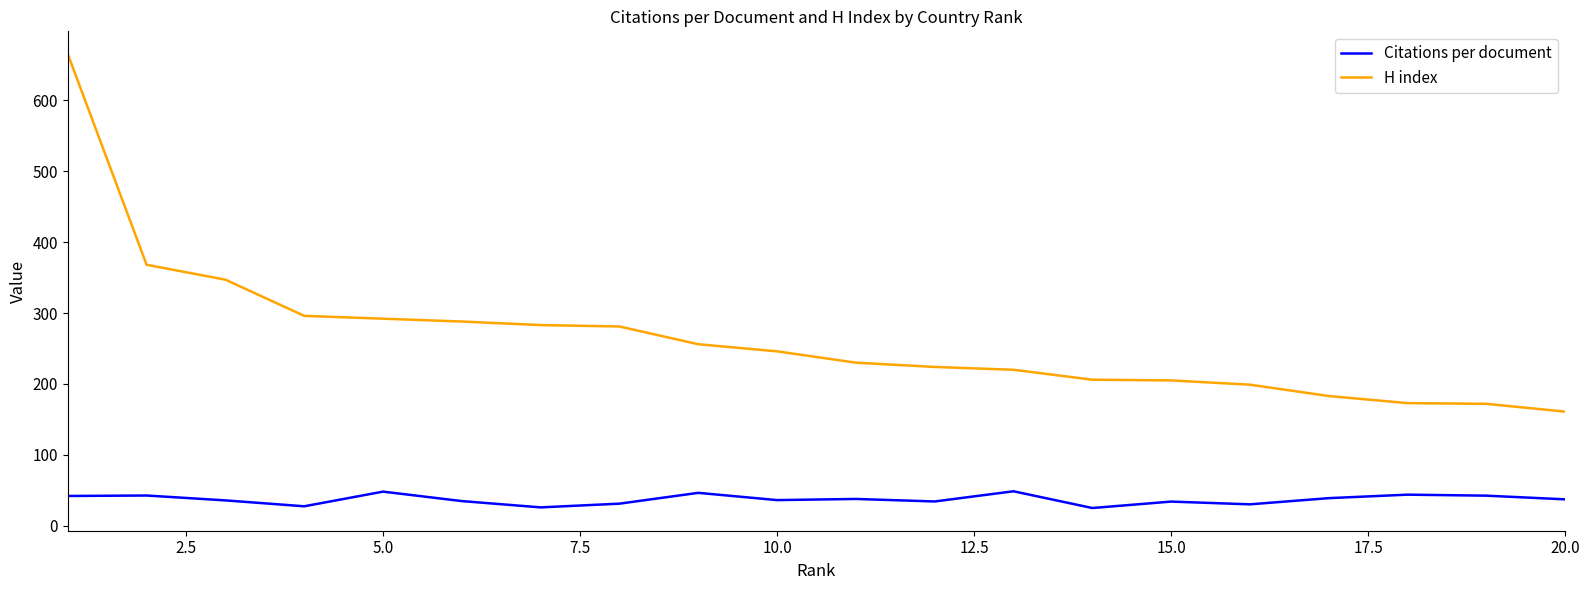

True or false: Citations per document and H index intersect in this chart.

False